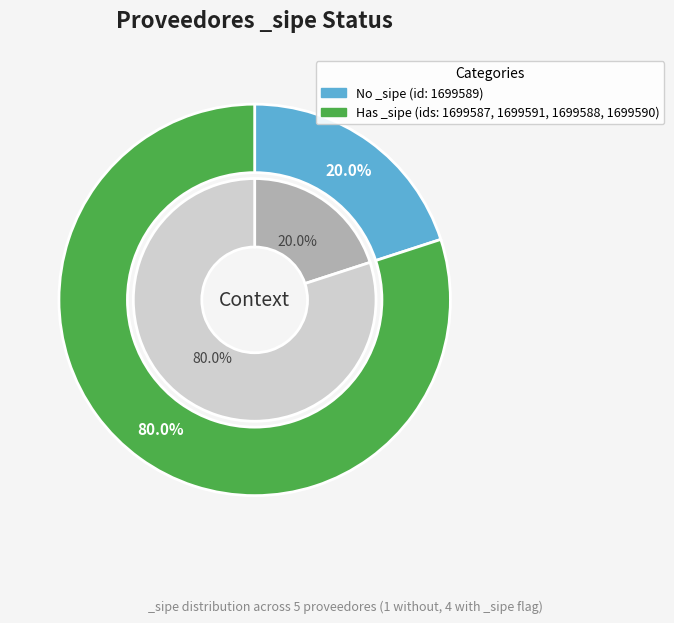

What percentage is the 1699588 slice, to the nearest percent?

25%